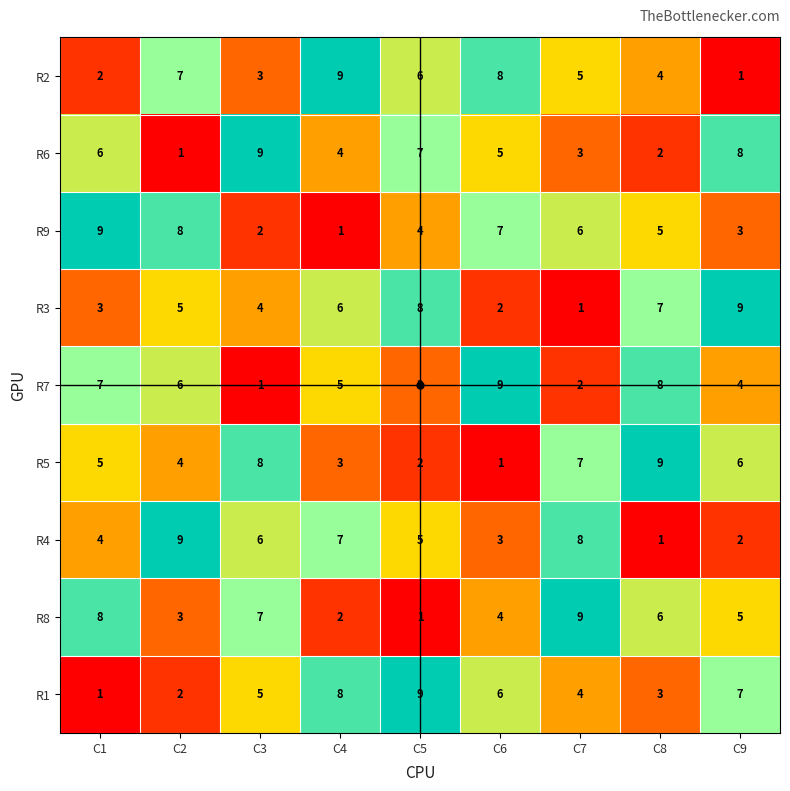

The R6 series shows 7 at C5. True or false?

True